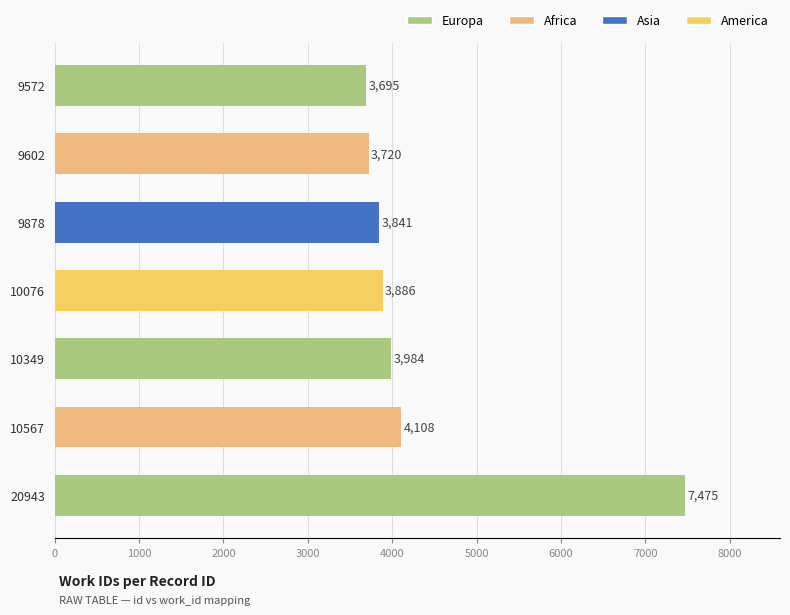

Read the value at 9602, to the nearest 10.

3720